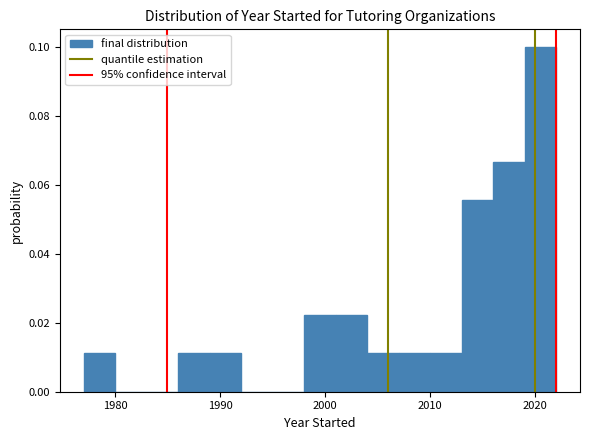

Around what value on the x-axis is the tallest bar? Give the approximate position of its centre, as read against the axis.

2021